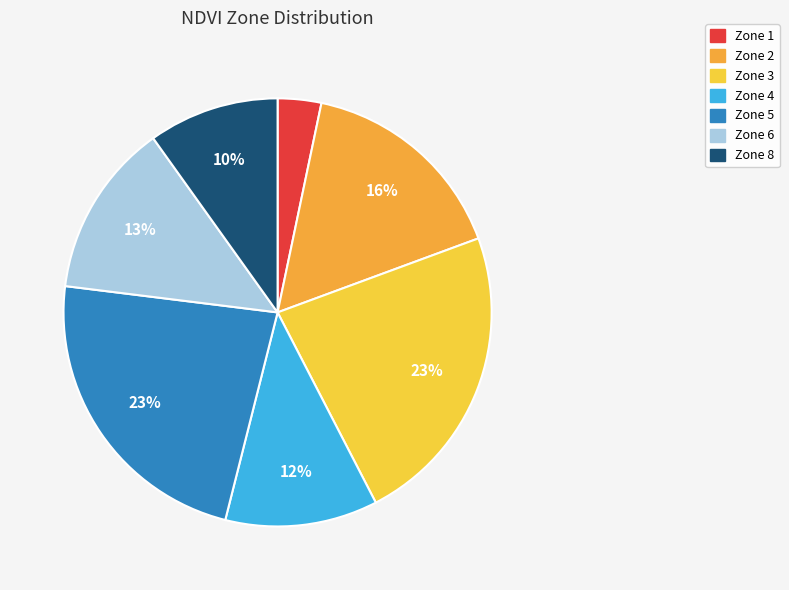

What percentage is the Zone 2 slice, to the nearest percent?

16%